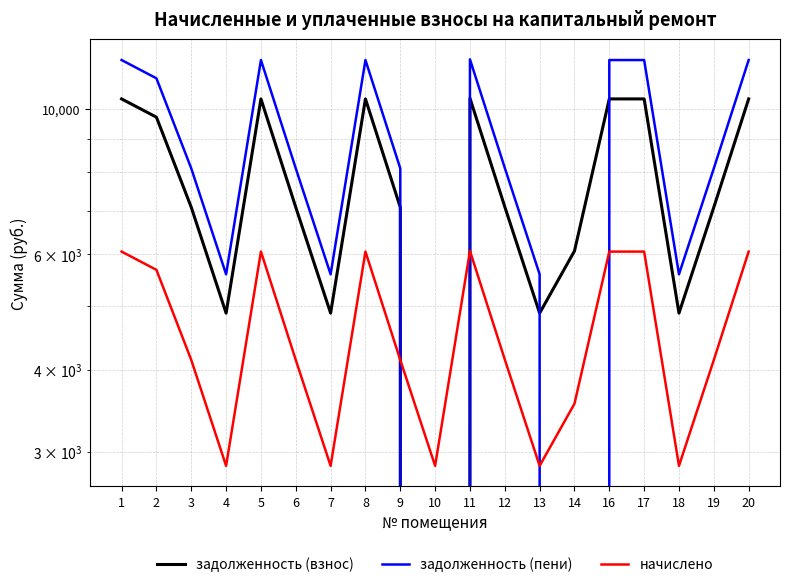

True or false: задолженность (пени) has a value of 8062.8 at 10.

False